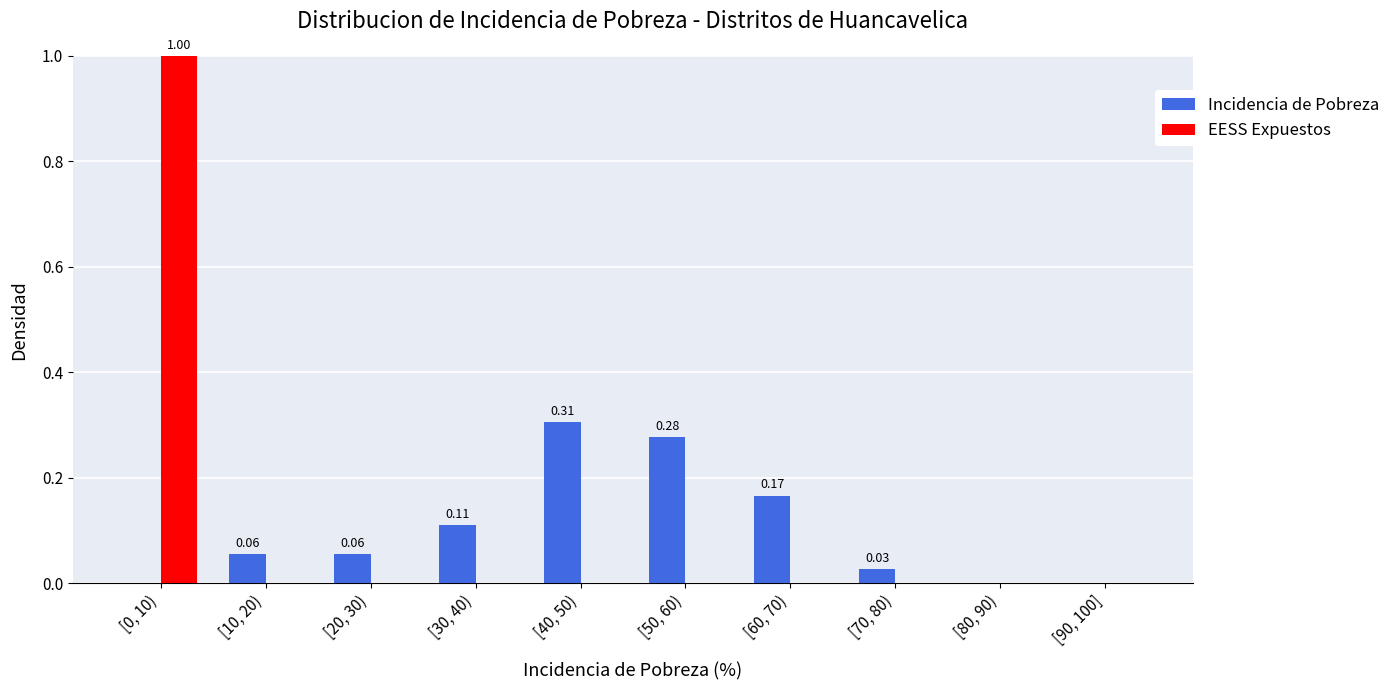

What is the sum of all EESS Expuestos values?

1.0